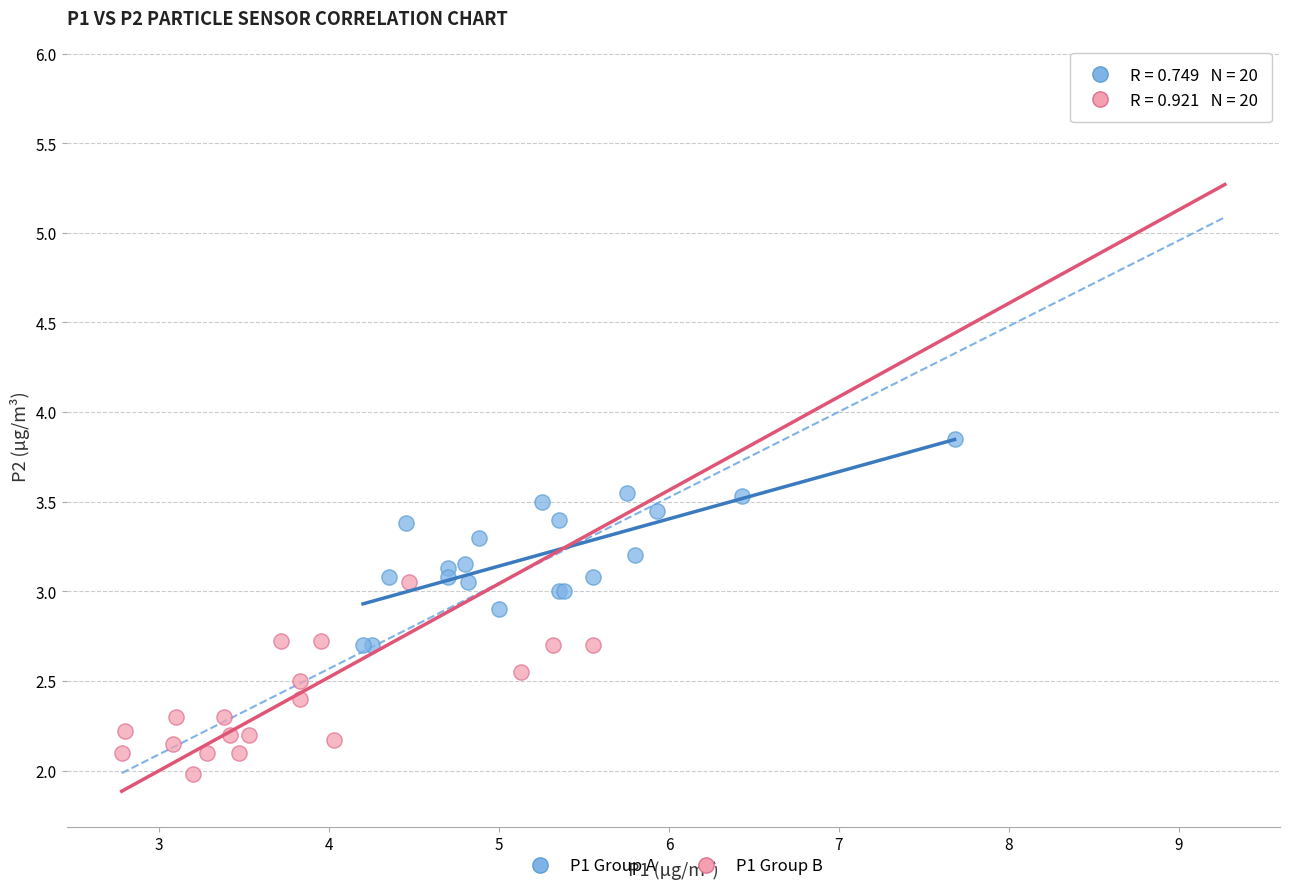

Which series contains the lowest Y value?

P1 Group B